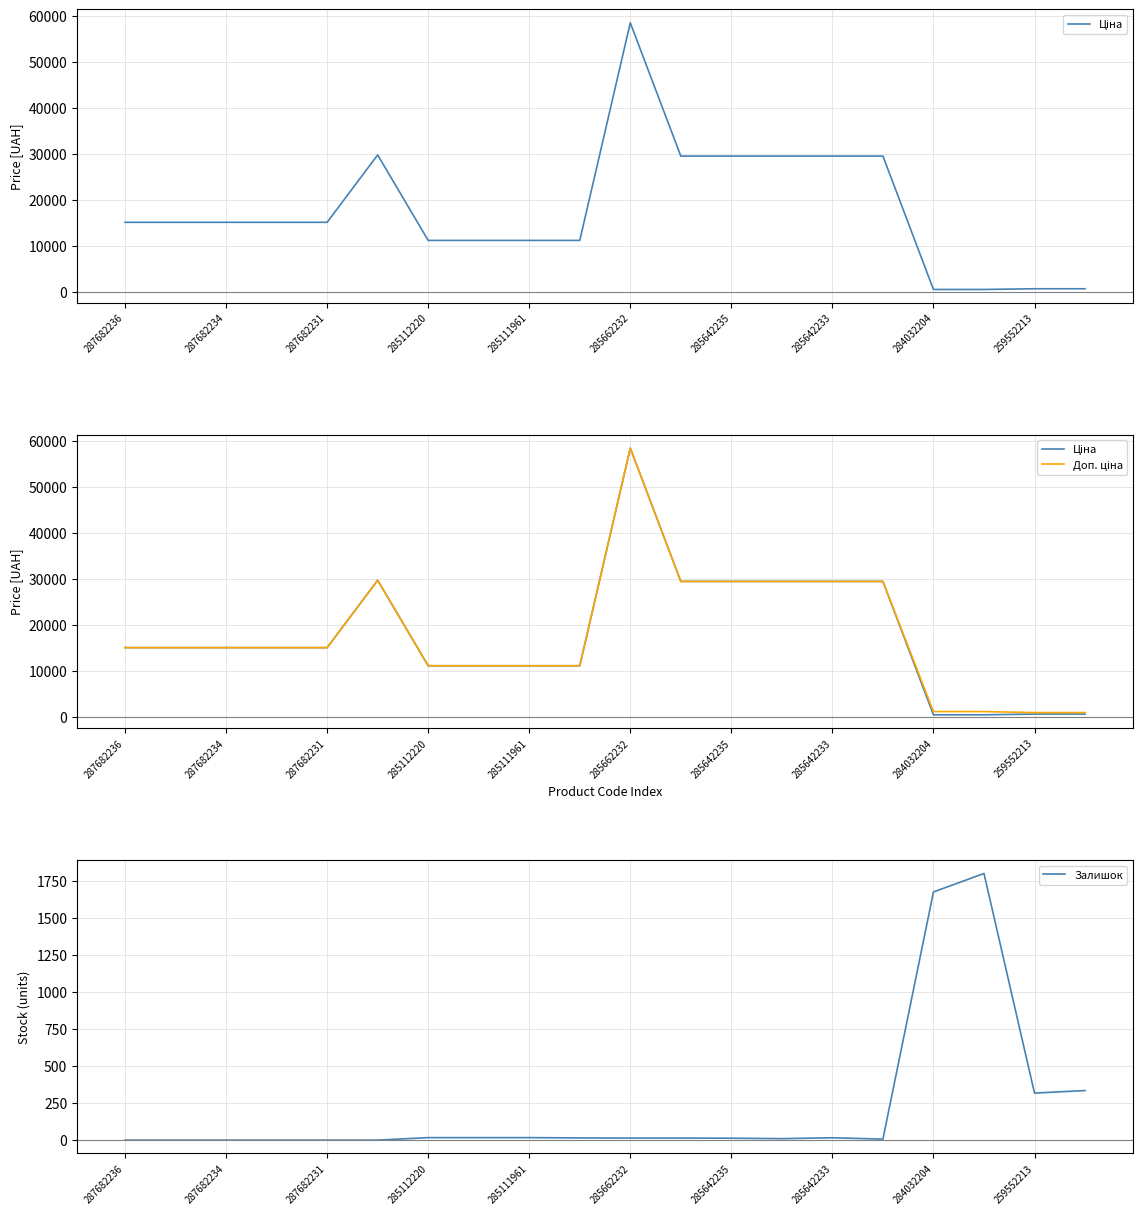

True or false: Залишок has a value of 590 at 284032204.

False